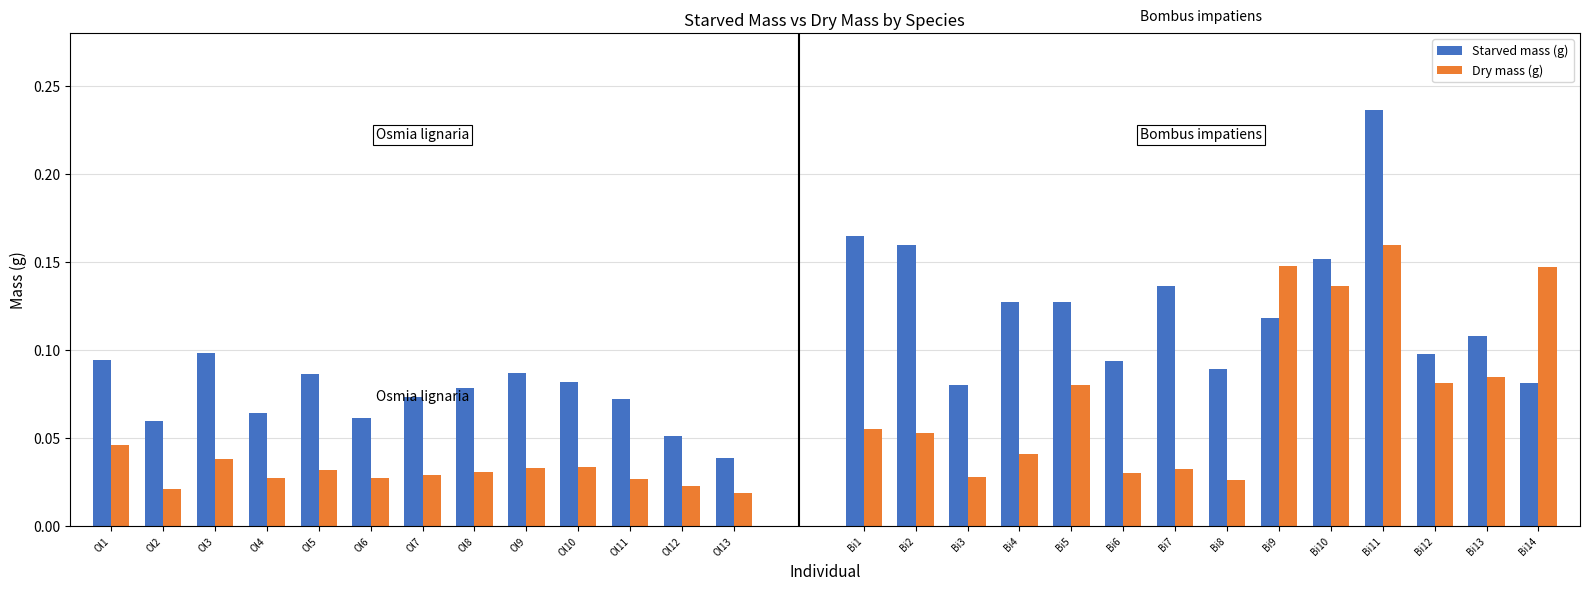

Where is Starved mass (g) nearest to the value 0?

Ol13